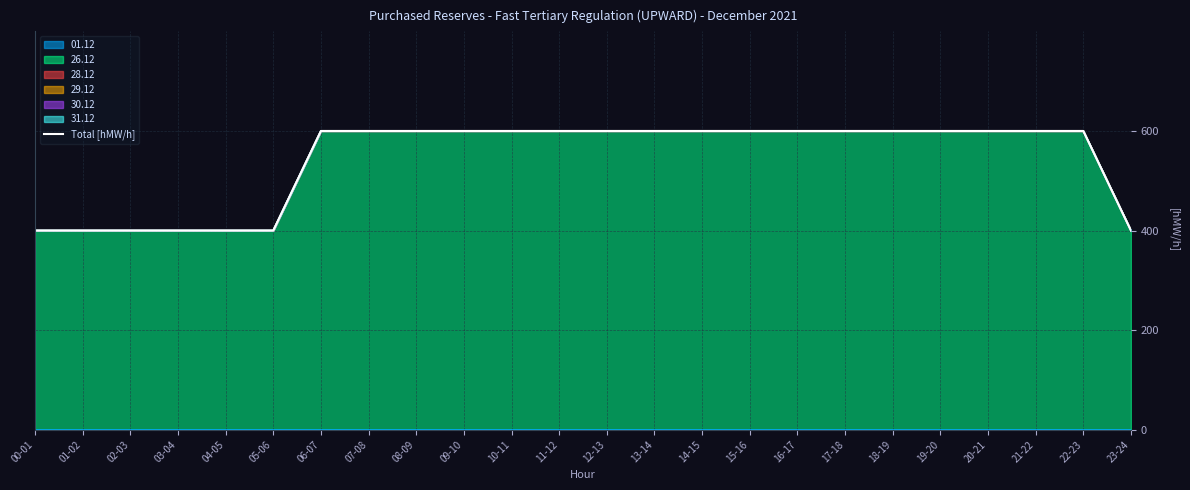

Reading left to right, extract all data points from this chart.

400	400	400	400	400	400	600	600	600	600	600	600	600	600	600	600	600	600	600	600	600	600	600	400